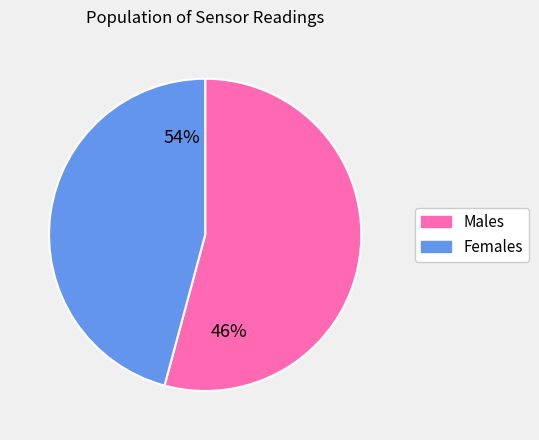

Does 26 account for over 50% of the chart?

No